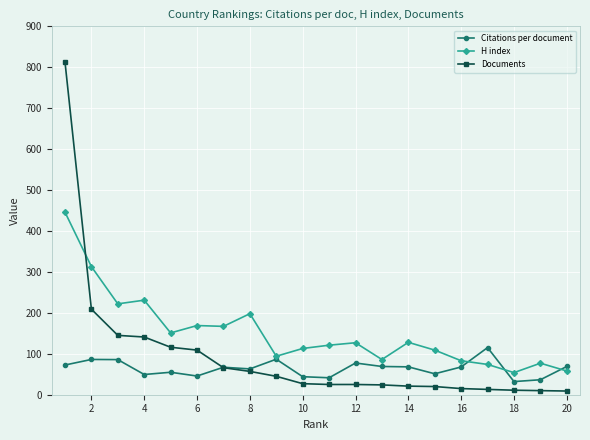

Which series has the largest total across all categories?

H index